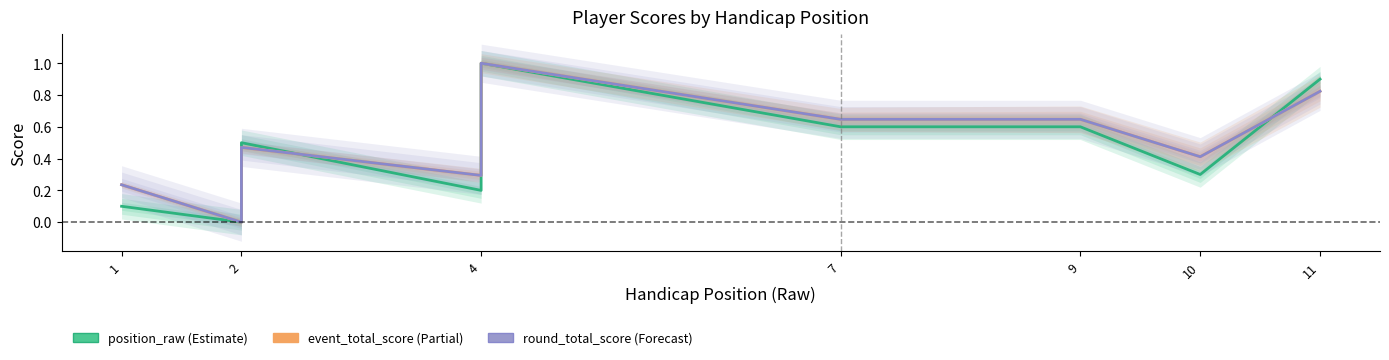

Which series has the largest total across all categories?

event_total_score